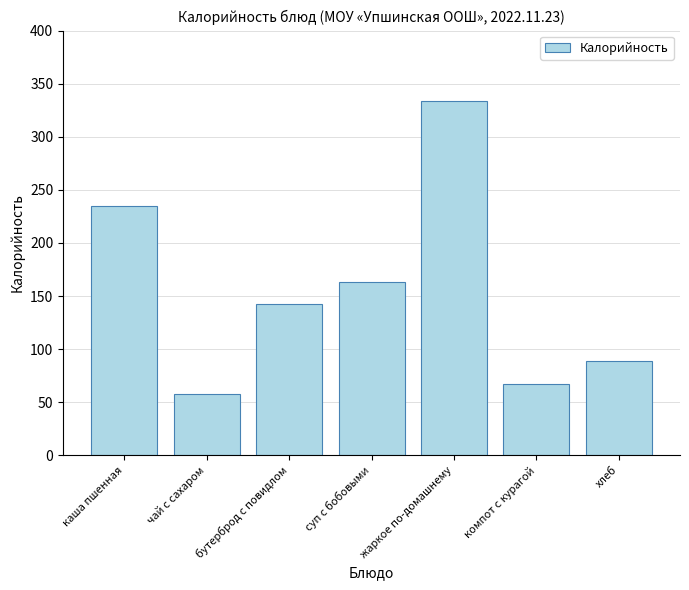

Is it true that the value at каша пшенная is 53?

False